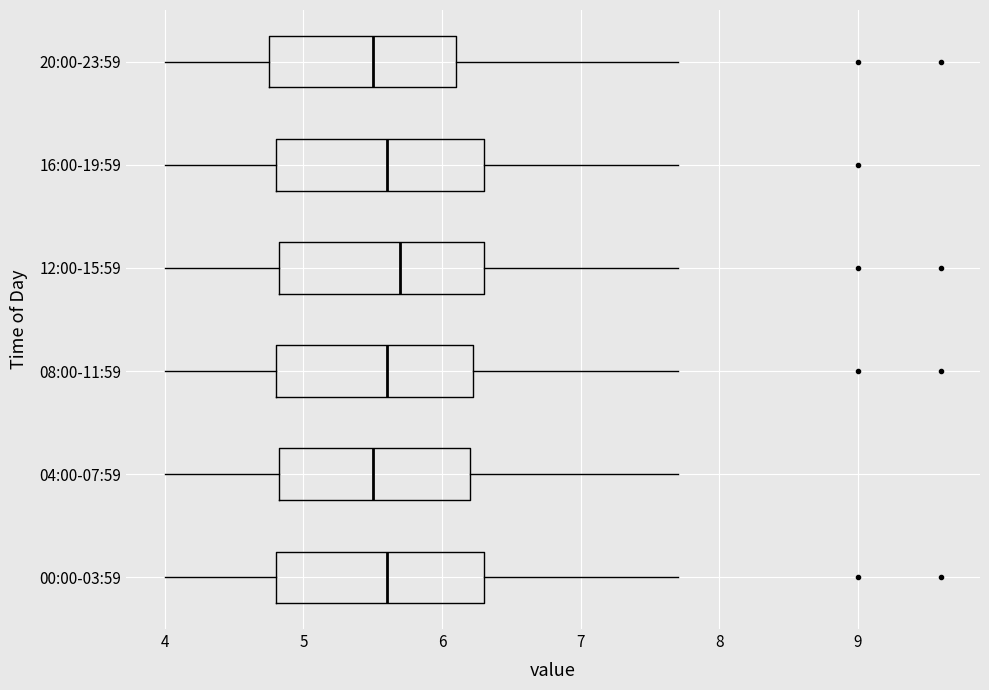

Where is the right edge of the box for 00:00-03:59 on the x-axis? The values are not printed on the chart, so give them approximately, as read against the axis.

6.3